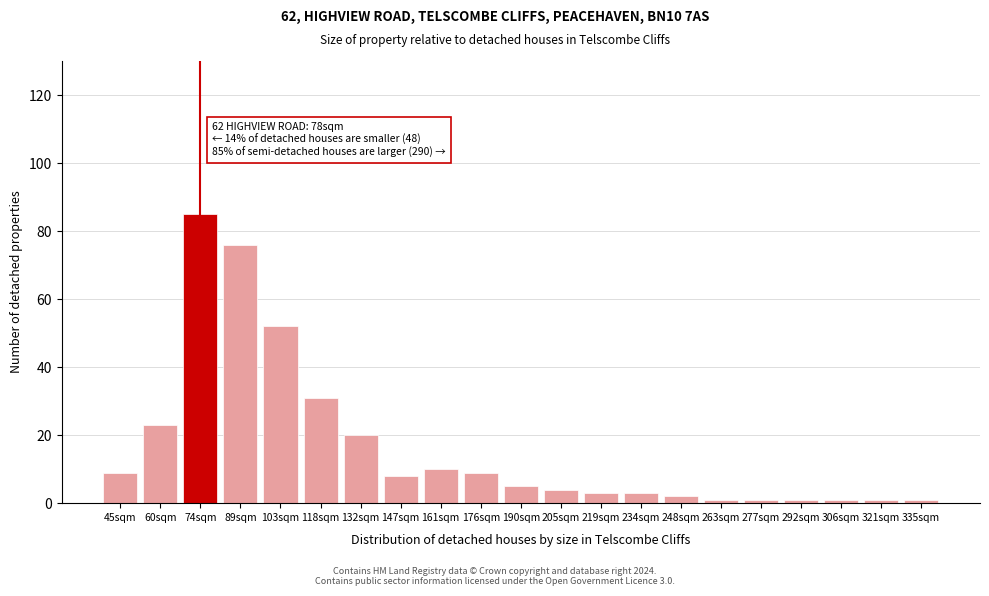

Reading right to left, list all the values displayed in this chart.

1	1	1	1	1	1	2	3	3	4	5	9	10	8	20	31	52	76	85	23	9